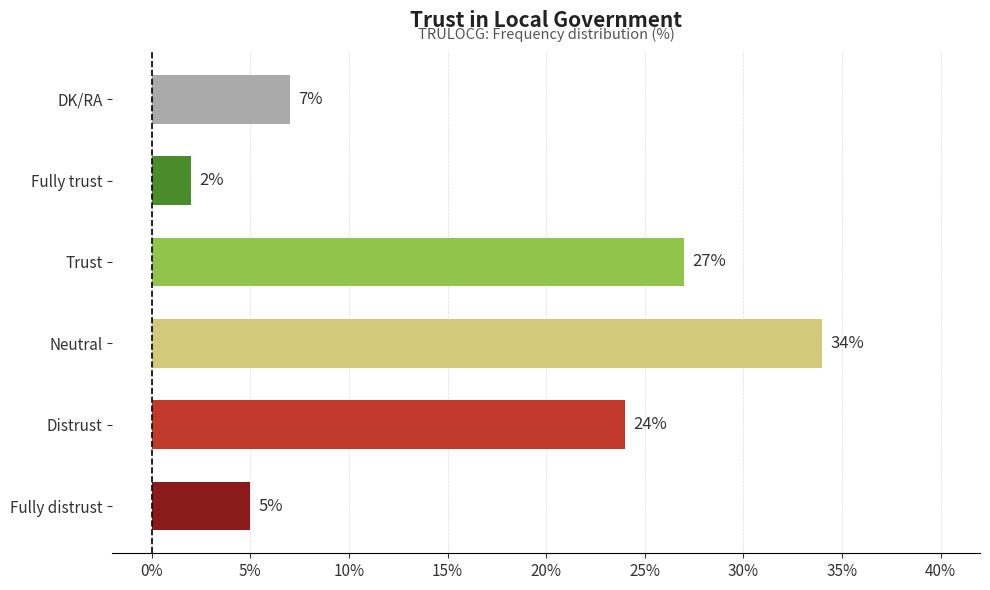

What is the greatest value displayed?

34